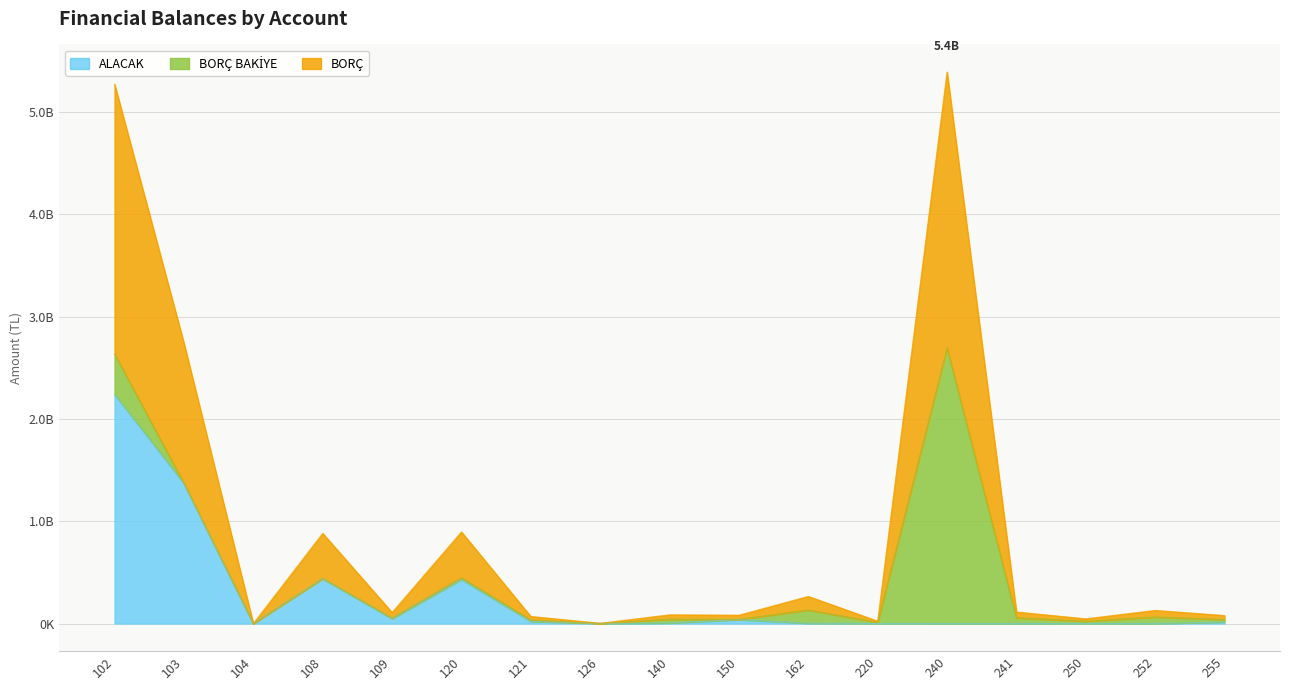

Does the chart have visible grid lines?

Yes